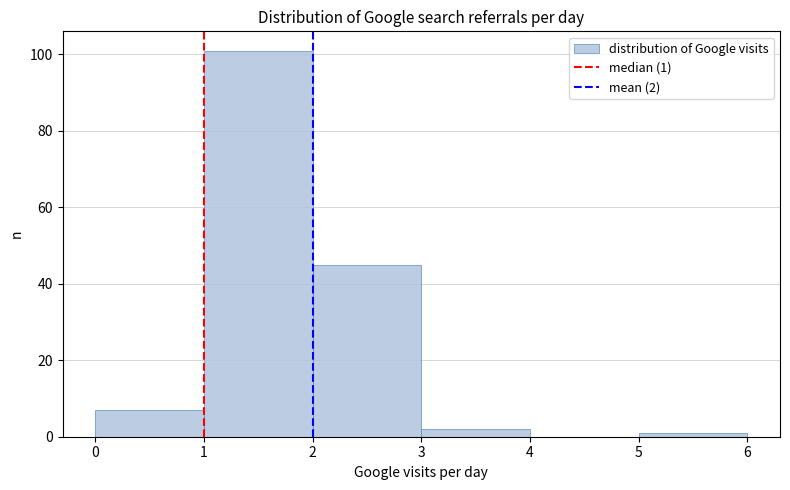

Which range on the x-axis has the tallest bar?

1 to 2